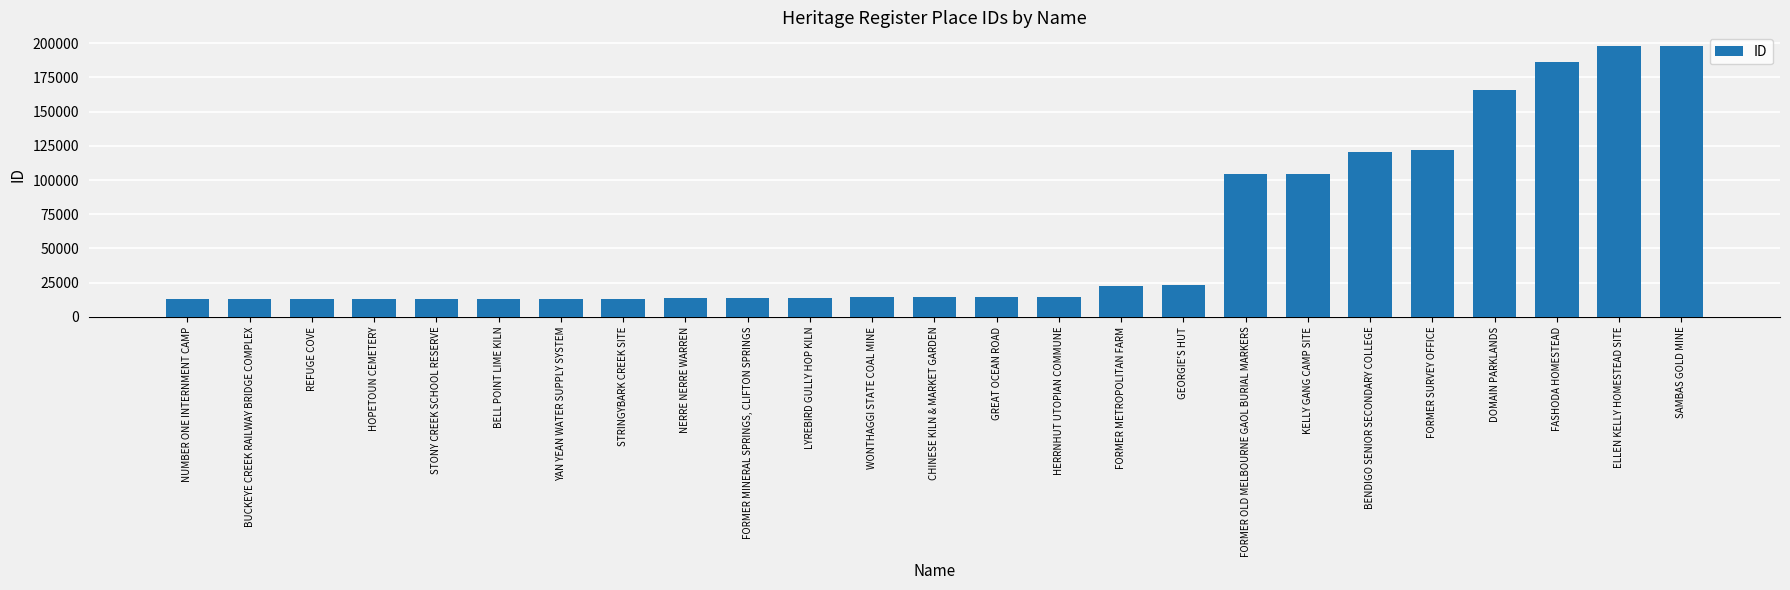

The chart shows a value of 48409 at BENDIGO SENIOR SECONDARY COLLEGE. True or false?

False